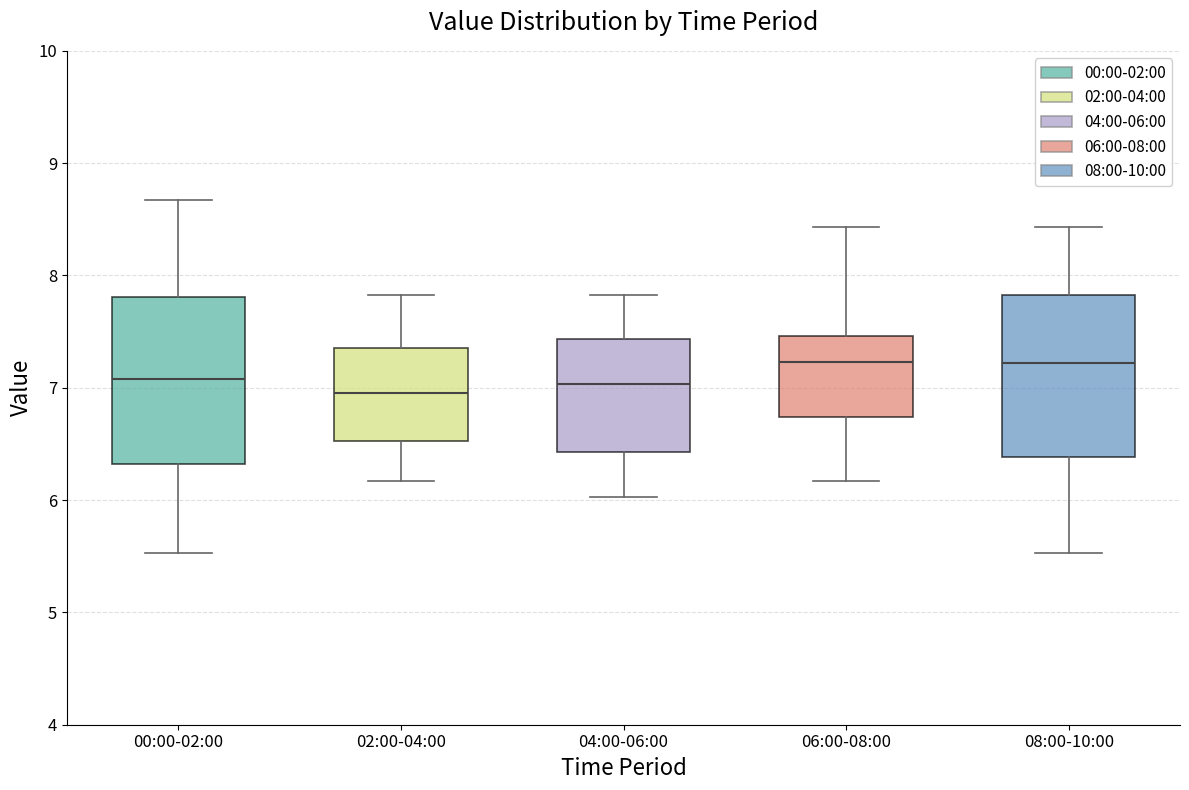

Reading left to right, read every box against the y-axis: the position of its median line, the range the box covers, and the ends of its whiskers. The values are not printed on the chart, so give them approximately, as read against the axis.

00:00-02:00: median 7.1, box 6.3 to 7.8, whiskers 5.5 to 8.7
02:00-04:00: median 7.0, box 6.5 to 7.4, whiskers 6.2 to 7.8
04:00-06:00: median 7.0, box 6.4 to 7.4, whiskers 6.0 to 7.8
06:00-08:00: median 7.2, box 6.7 to 7.5, whiskers 6.2 to 8.4
08:00-10:00: median 7.2, box 6.4 to 7.8, whiskers 5.5 to 8.4